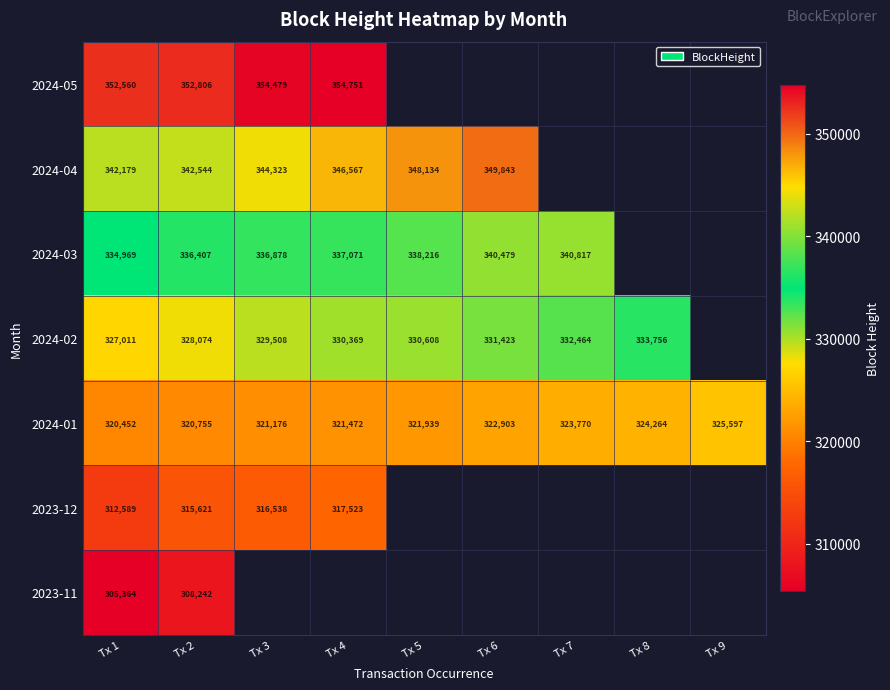

Rank the categories by 2024-01 value from highest to lowest.

Tx 9, Tx 8, Tx 7, Tx 6, Tx 5, Tx 4, Tx 3, Tx 2, Tx 1